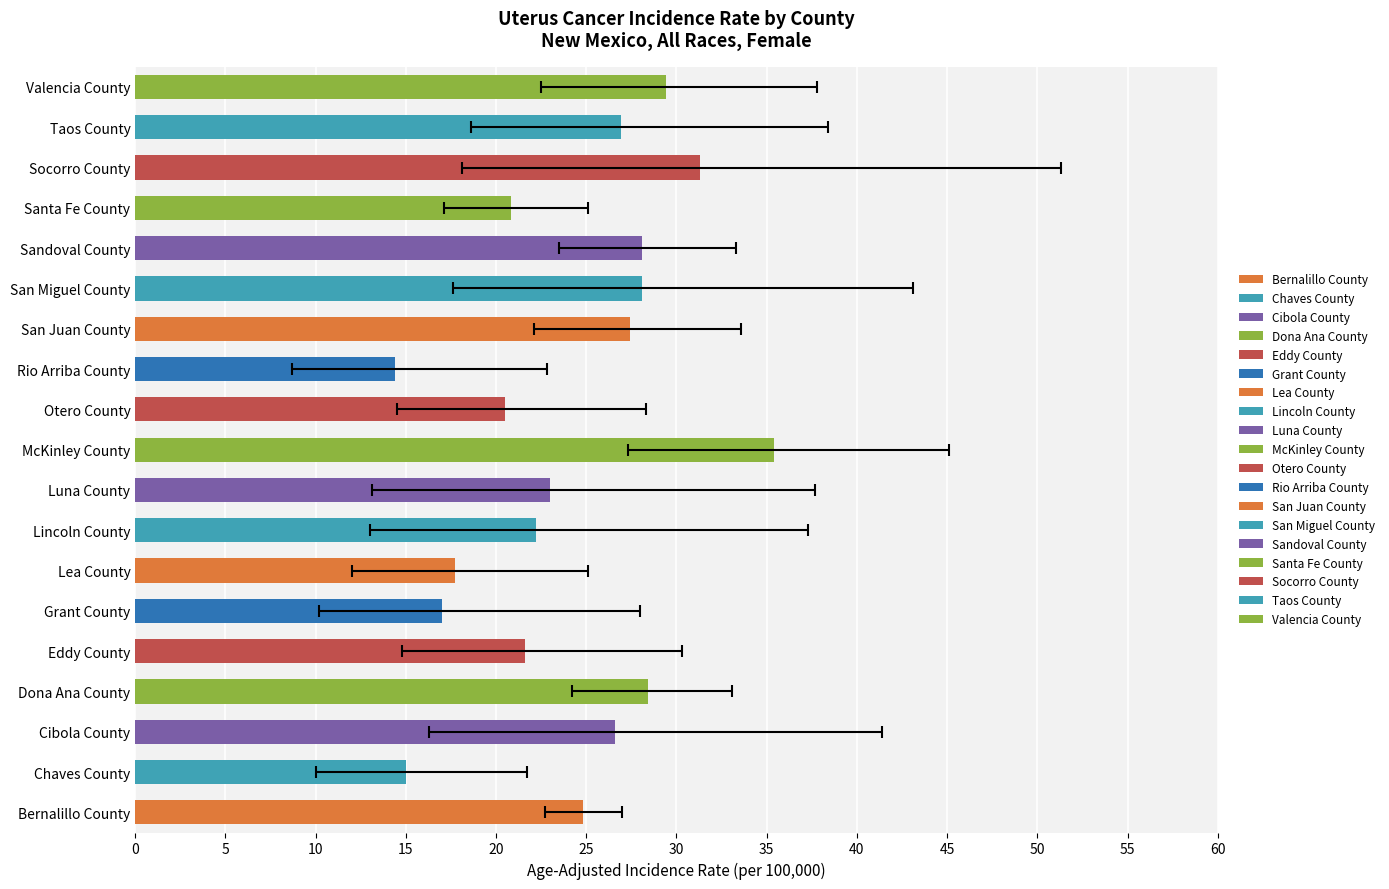

Reading left to right, extract all data points from this chart.

Bernalillo County=24.8	Chaves County=15.0	Cibola County=26.6	Dona Ana County=28.4	Eddy County=21.6	Grant County=17.0	Lea County=17.7	Lincoln County=22.2	Luna County=23.0	McKinley County=35.4	Otero County=20.5	Rio Arriba County=14.4	San Juan County=27.4	San Miguel County=28.1	Sandoval County=28.1	Santa Fe County=20.8	Socorro County=31.3	Taos County=26.9	Valencia County=29.4